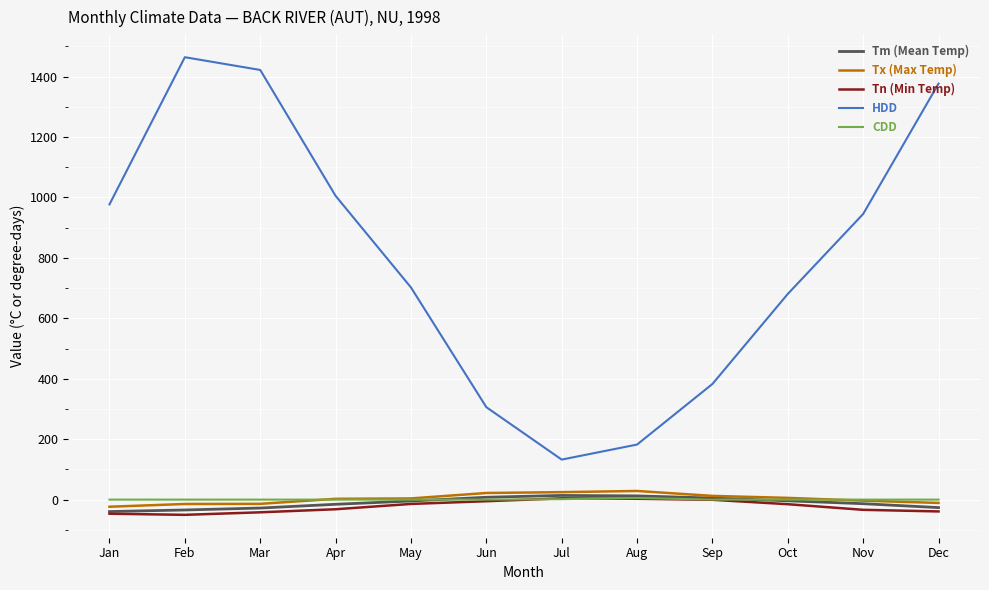

What is the minimum value for Tm (Mean Temp)?

-39.5